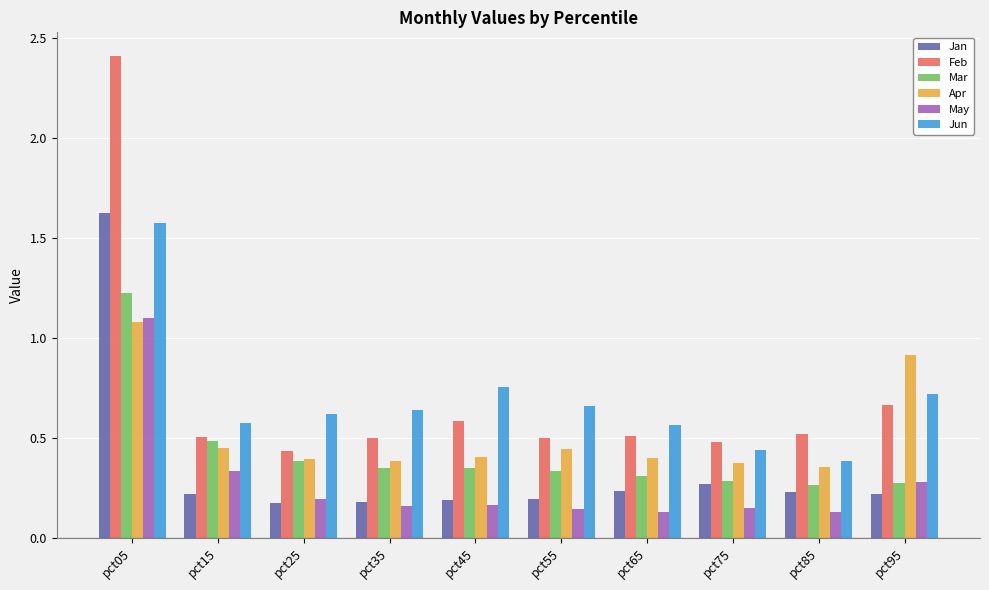

What is the sum of all Jan values?

3.5